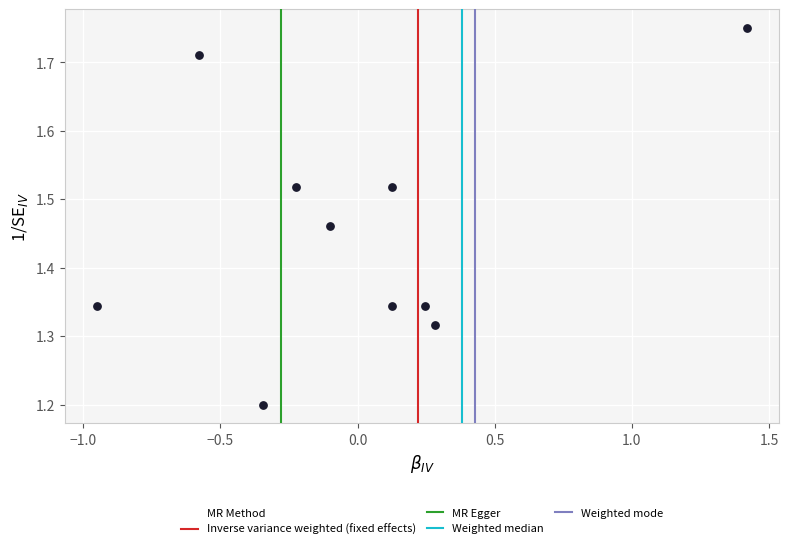

What is the range of Y values (max minus min)?

0.5